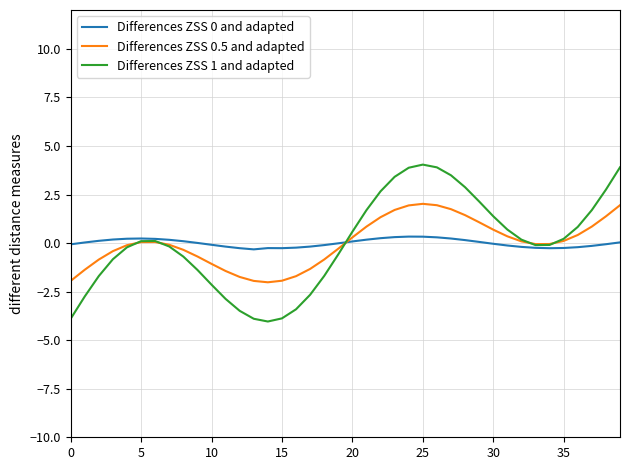

What is the minimum value shown in the chart?

-4.0